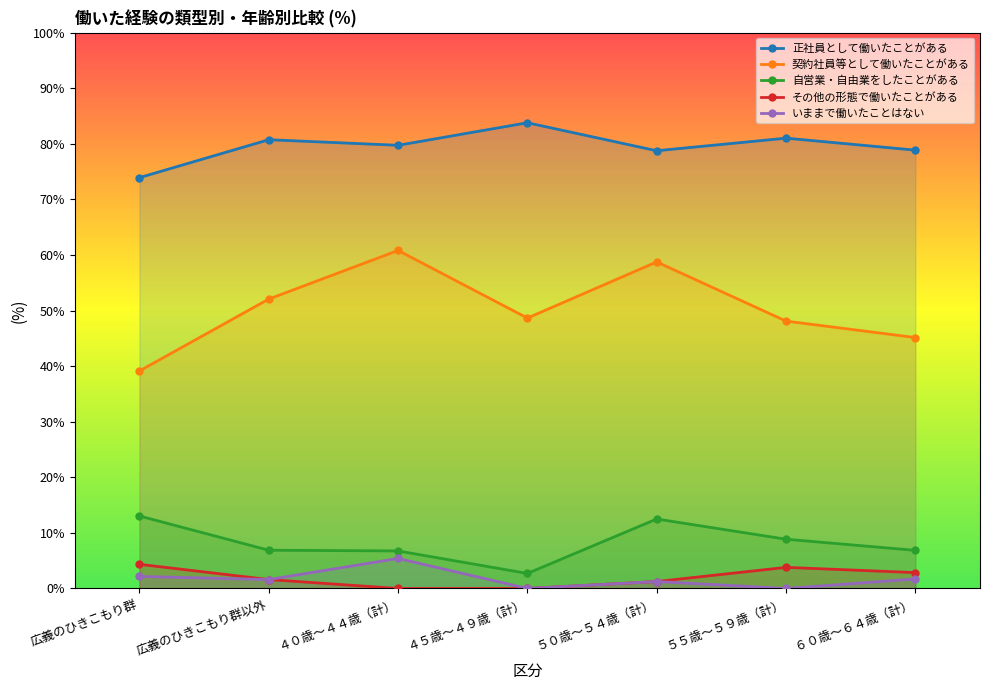

What is the greatest value displayed?

83.8